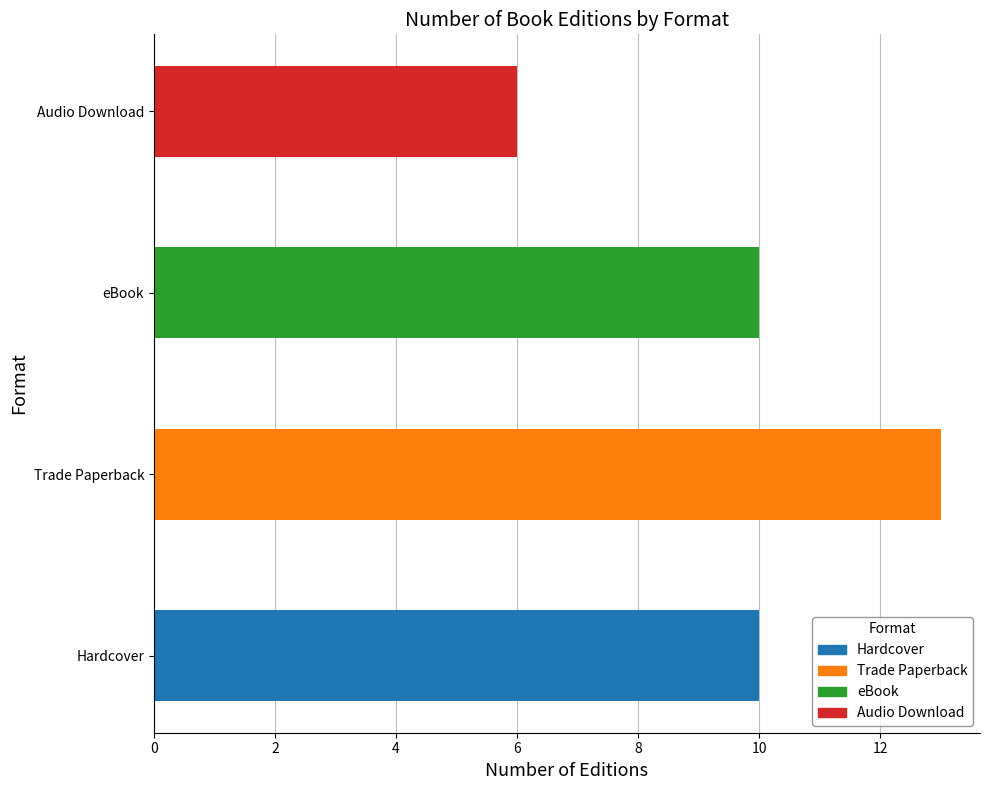

What is the maximum value for Trade Paperback?

13